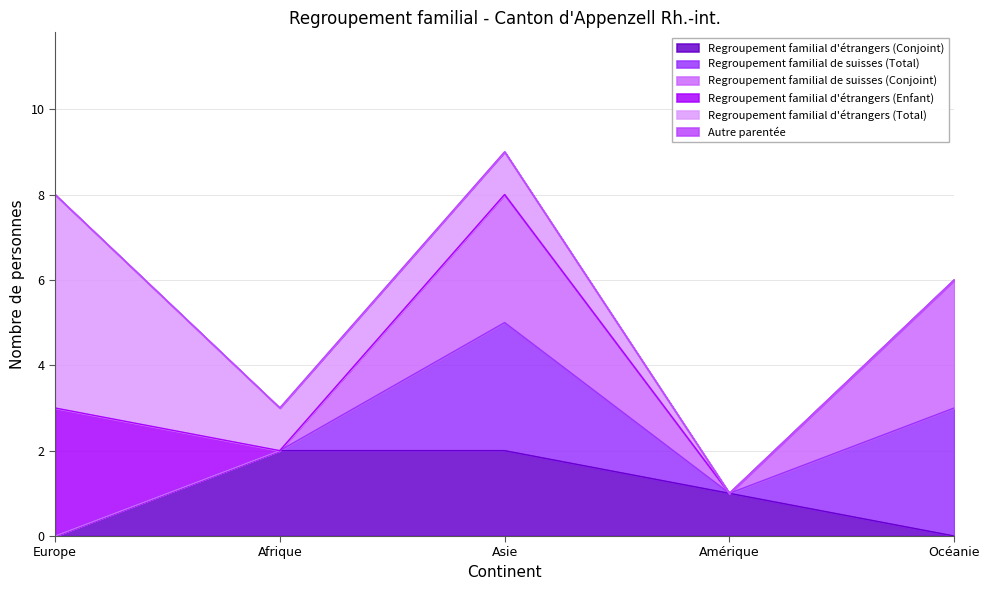

How many series are shown in this chart?

6